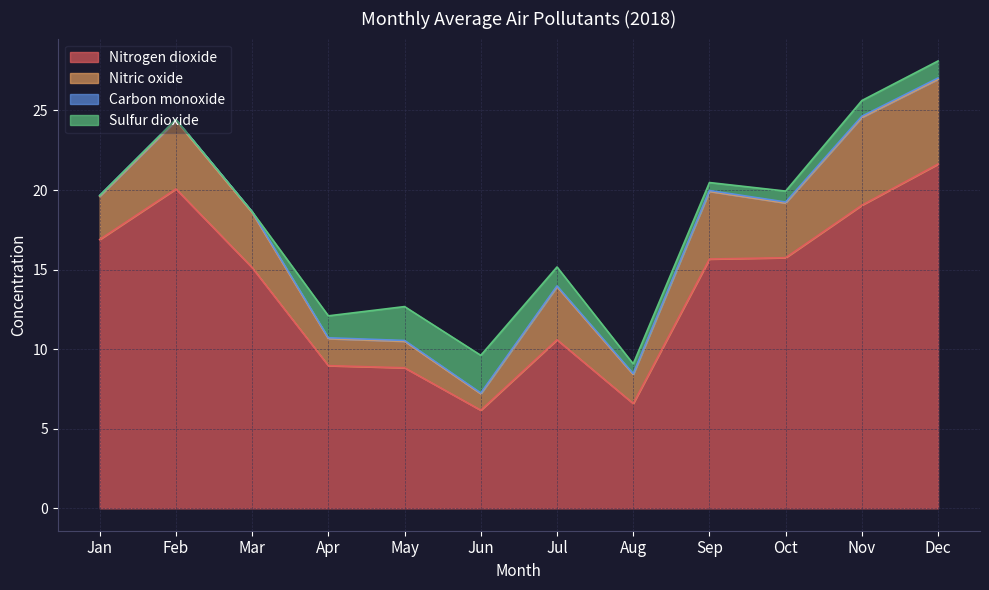

At which category does the chart reach its minimum across all series?

Jan